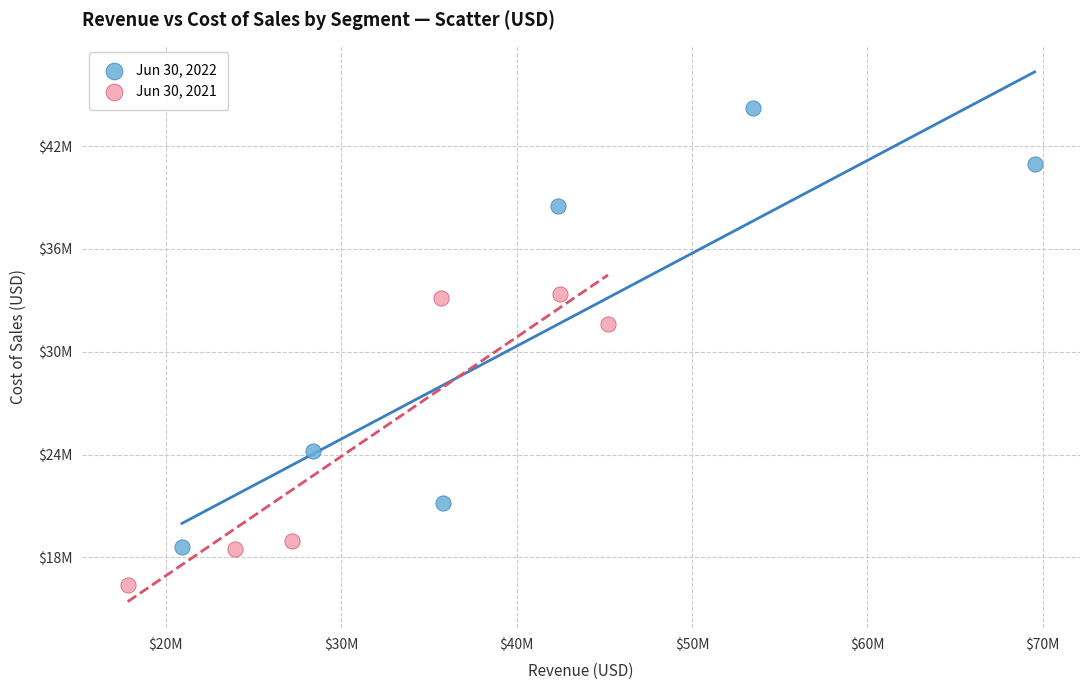

What are all the series names shown in the legend?

Jun 30, 2022, Jun 30, 2021